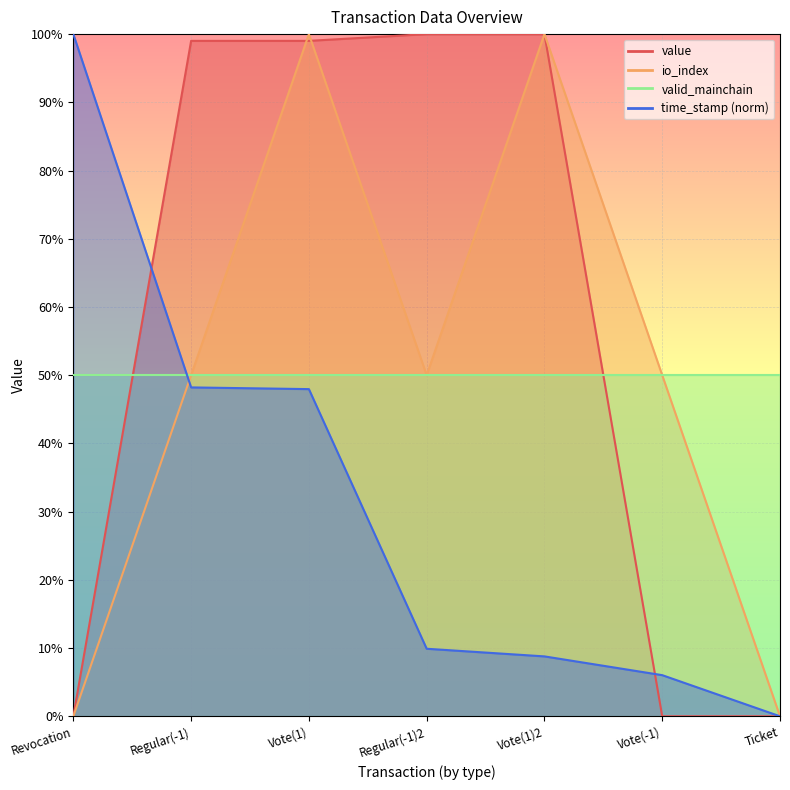

What is the sum of the io_index values at Regular(-1) and Vote(-1)?

100.0